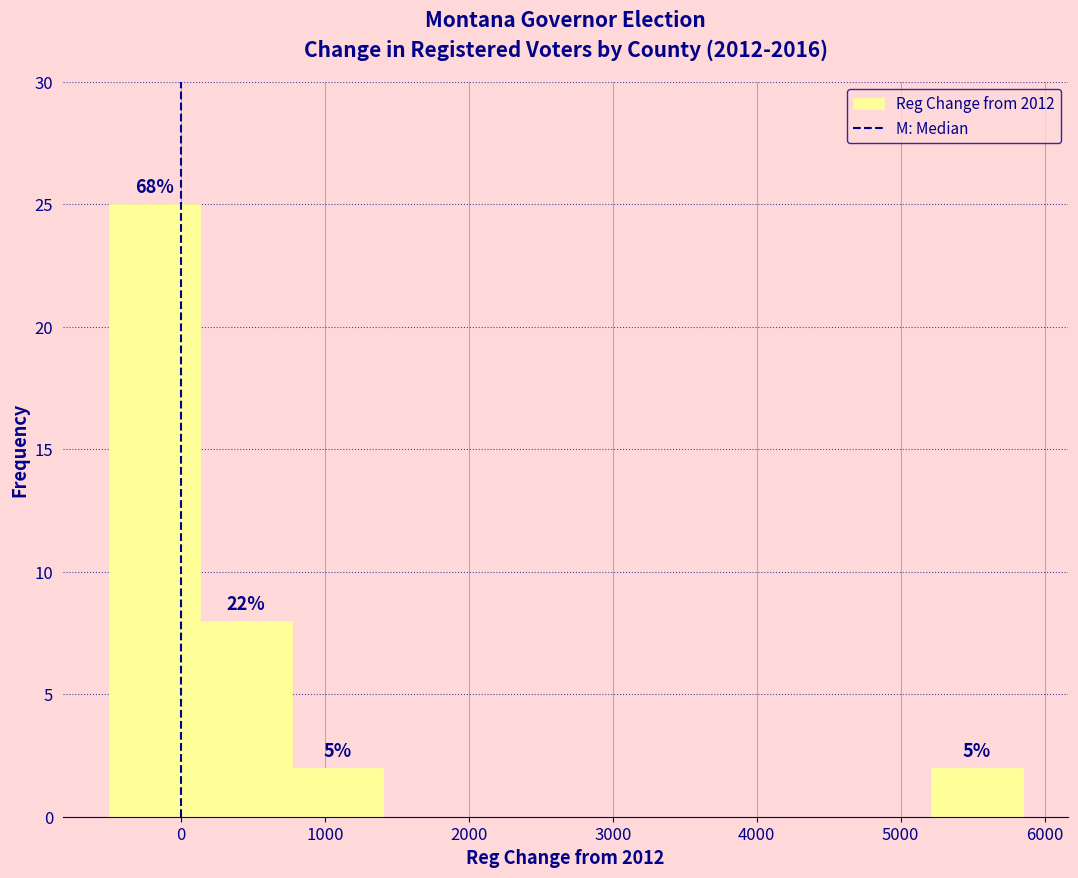

Over which range of the x-axis is the bar tallest?

-500 to 100